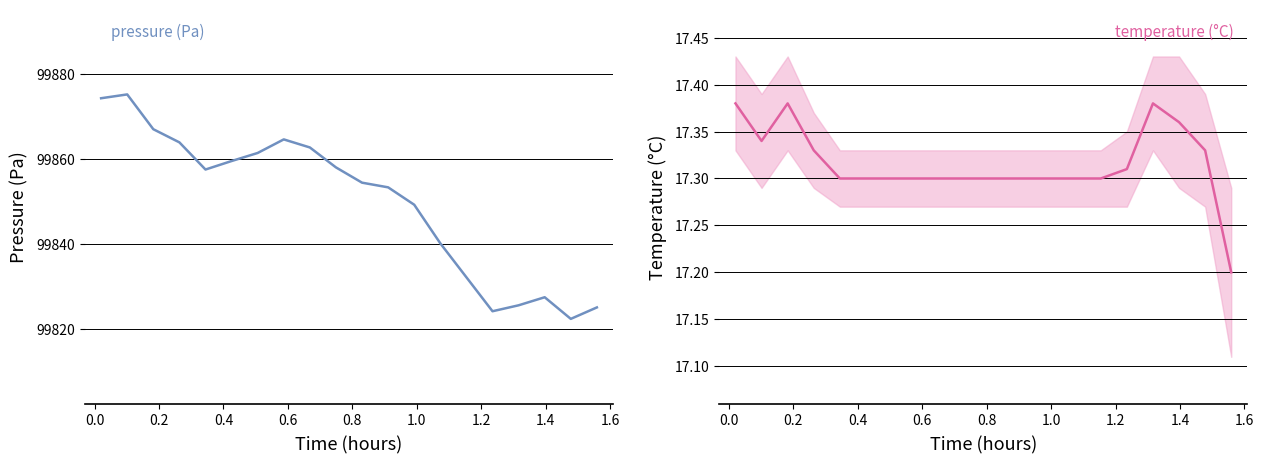

What is the difference between the second highest and minimum values in the pressure (Pa) series?

52.0